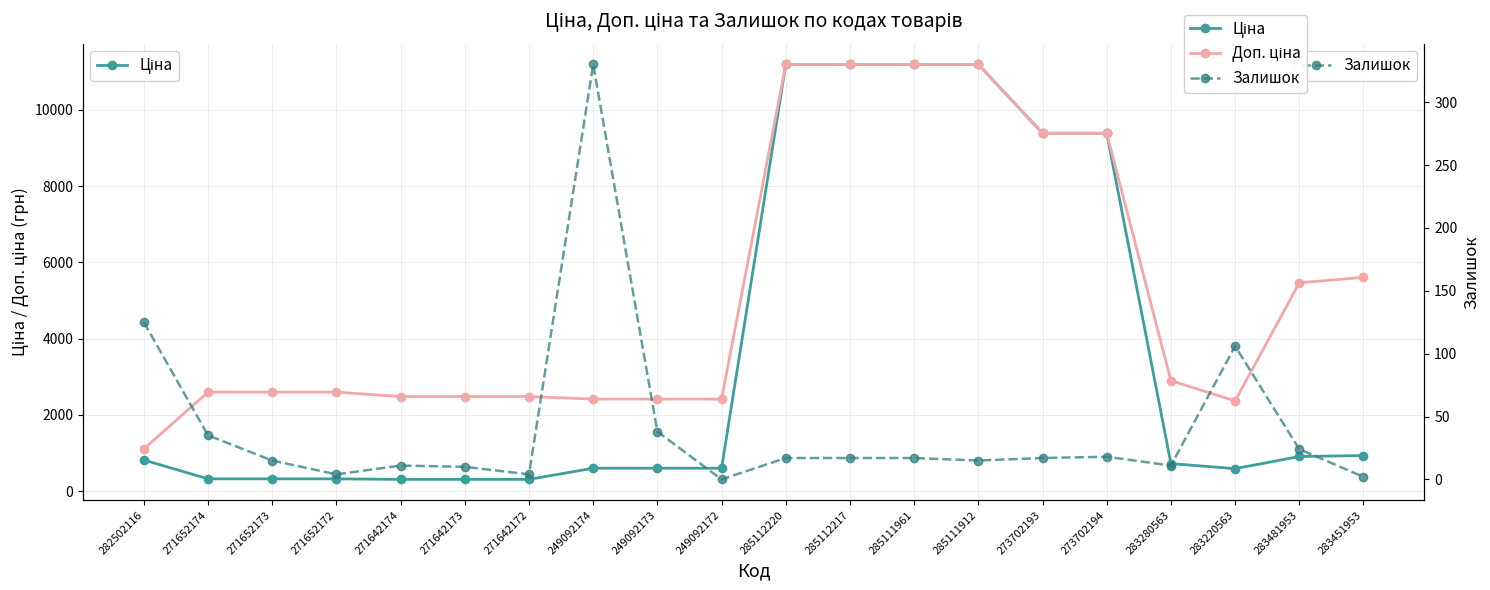

What is the lowest value of the Ціна series?

310.3